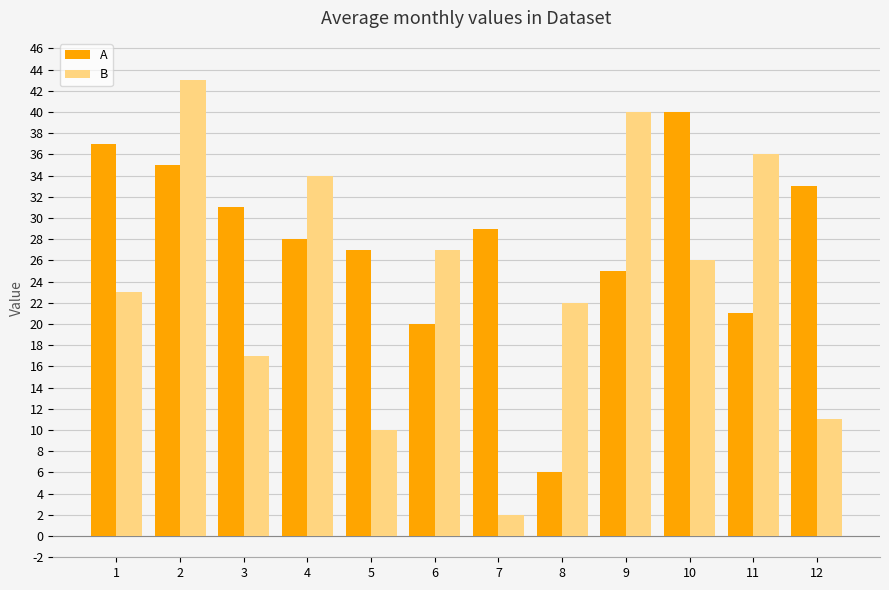

Reading left to right, what are all the values shown in this chart?

A: 37	35	31	28	27	20	29	6	25	40	21	33
B: 23	43	17	34	10	27	2	22	40	26	36	11